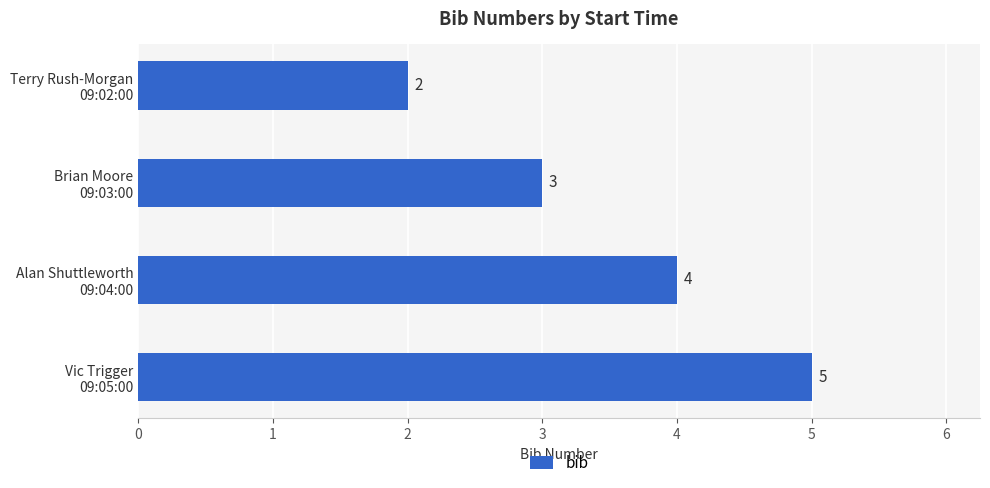

What is the average value?

4